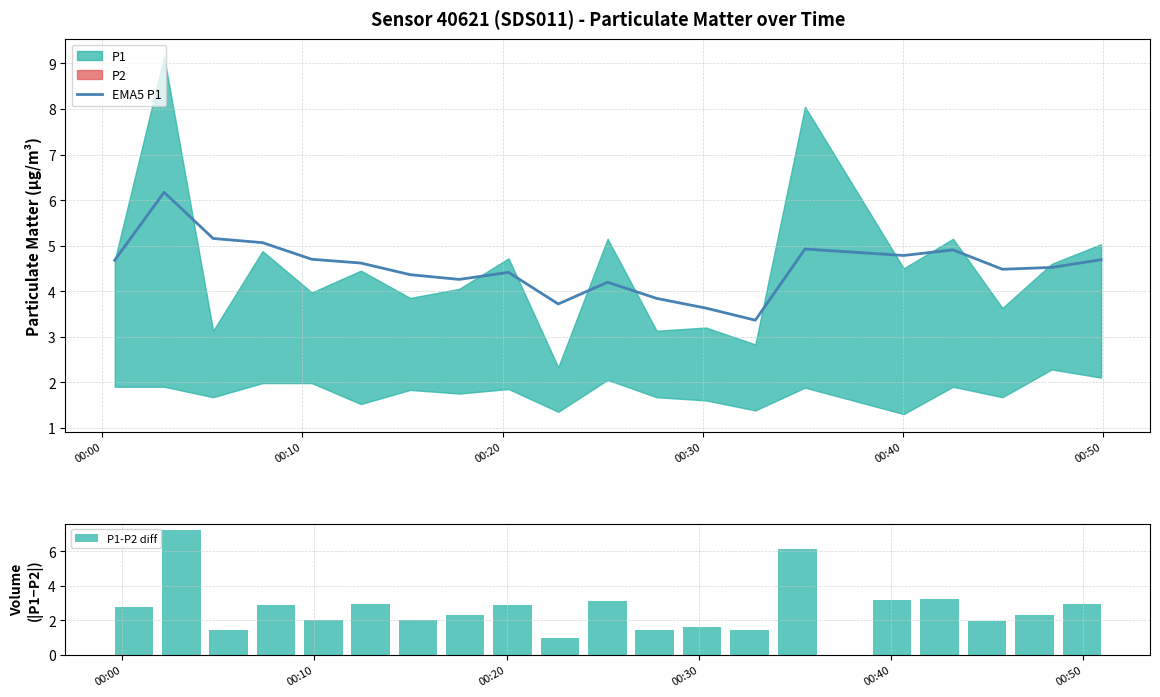

What is the lowest value of the EMA5 P1 series?

3.4